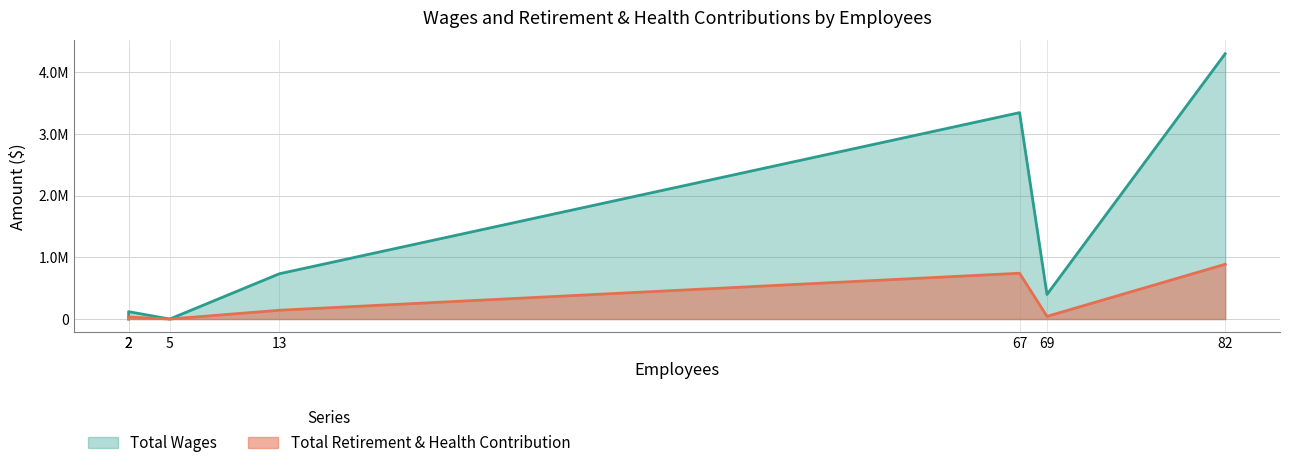

How many lines are shown in the chart?

2